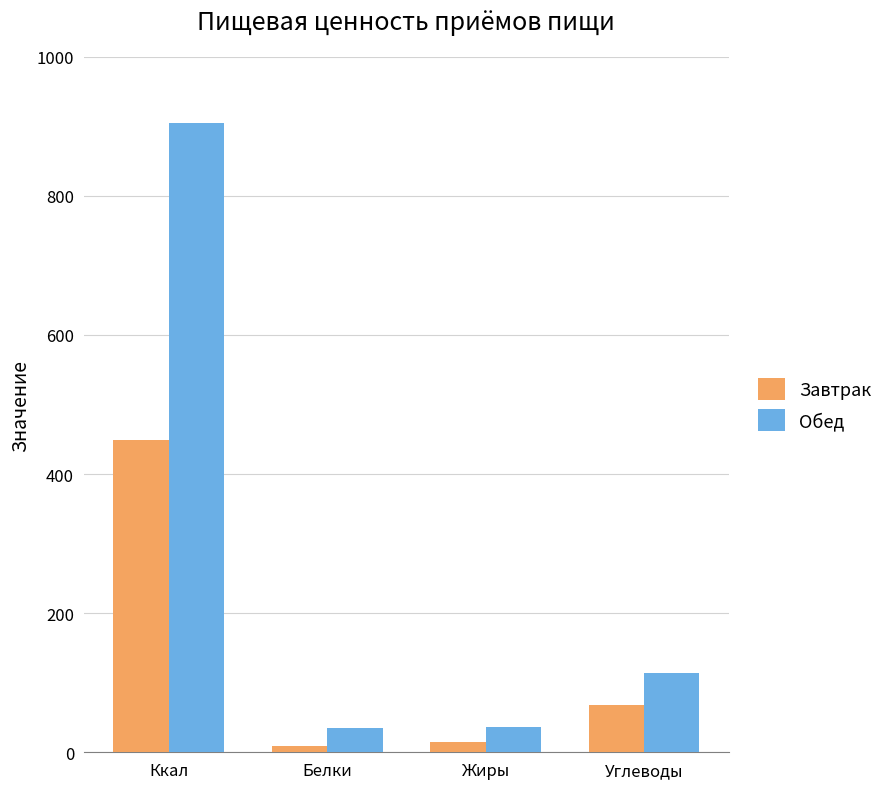

Rank the series by their average value, from lowest to highest.

Завтрак, Обед